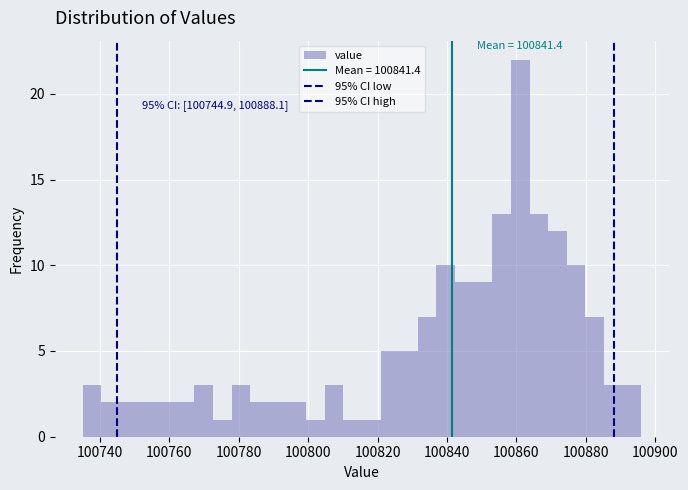

Around what value on the x-axis is the tallest bar? Give the approximate position of its centre, as read against the axis.

100862